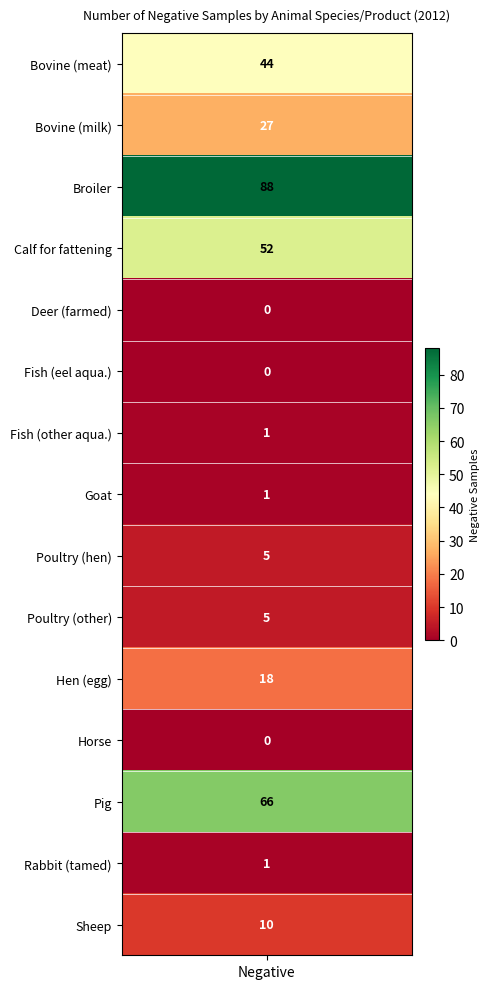

Which has a higher value, 3 or 8?

3